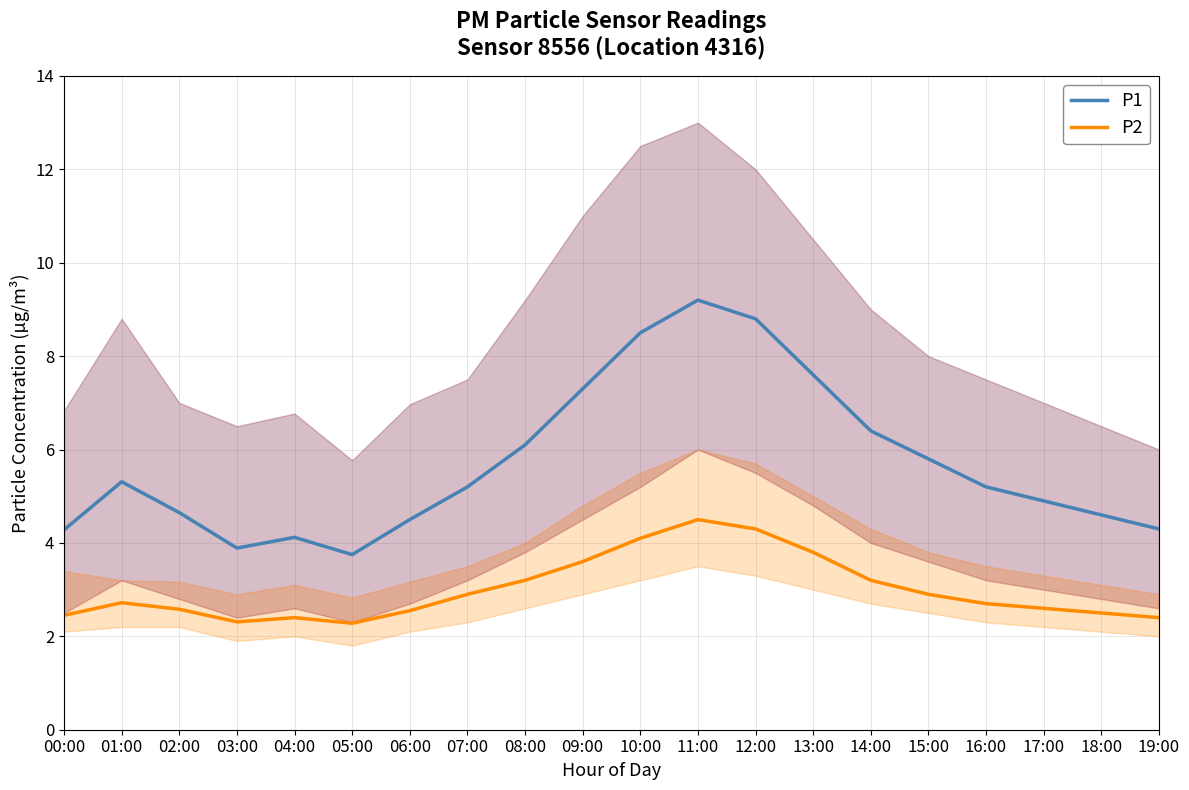

True or false: P1 and P2 cross at least once.

False